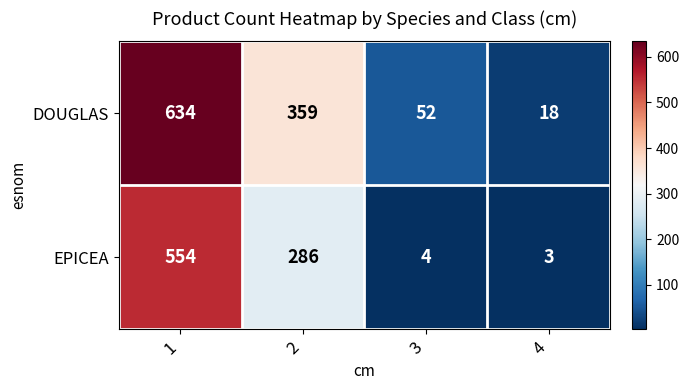

Reading left to right, transcribe all the data shown in this chart.

DOUGLAS: 634	359	52	18
EPICEA: 554	286	4	3